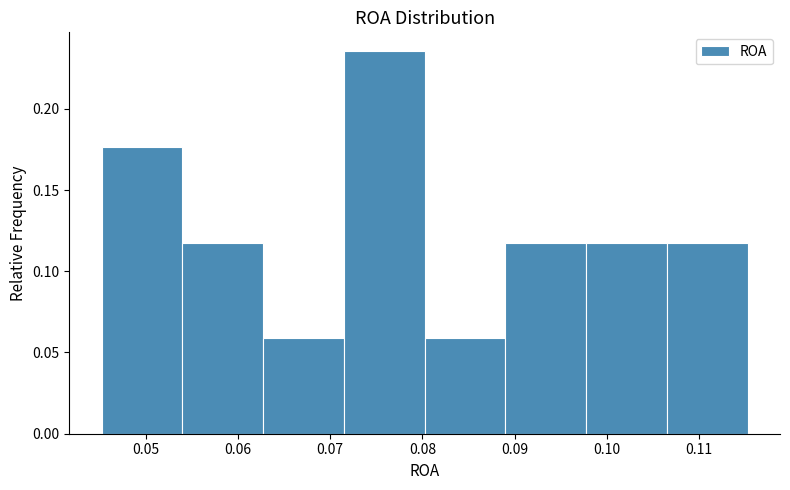

Reading left to right, transcribe this chart: for each bar, give the range it covers on the x-axis and its height. Neither the bar edges nor the heights are printed on the chart, so give them approximately, as read against the axes.

0.045 to 0.054: 0.175
0.054 to 0.063: 0.120
0.063 to 0.071: 0.060
0.071 to 0.080: 0.235
0.080 to 0.089: 0.060
0.089 to 0.098: 0.120
0.098 to 0.107: 0.120
0.107 to 0.115: 0.120